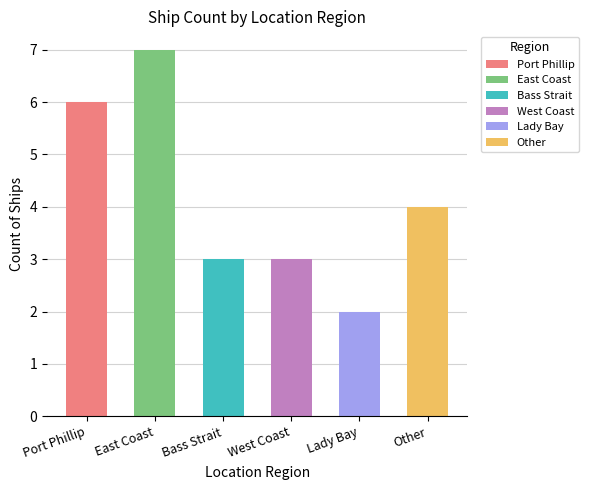

At which label is the value closest to 4?

Other